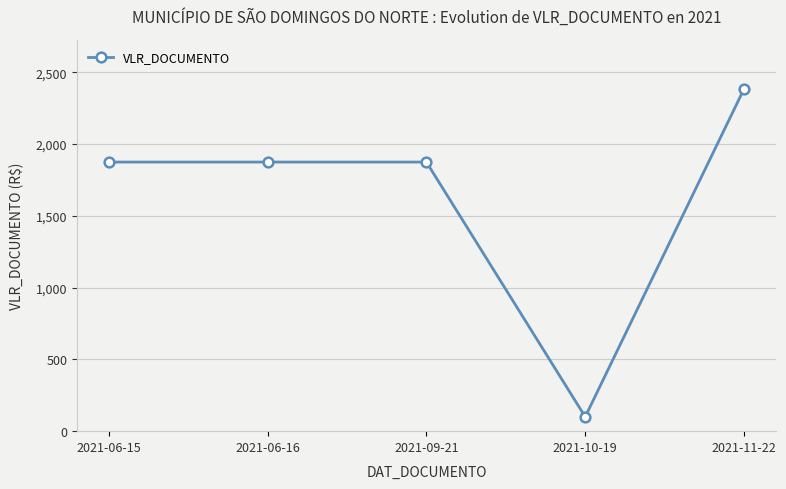

How many data points does each series have?

5